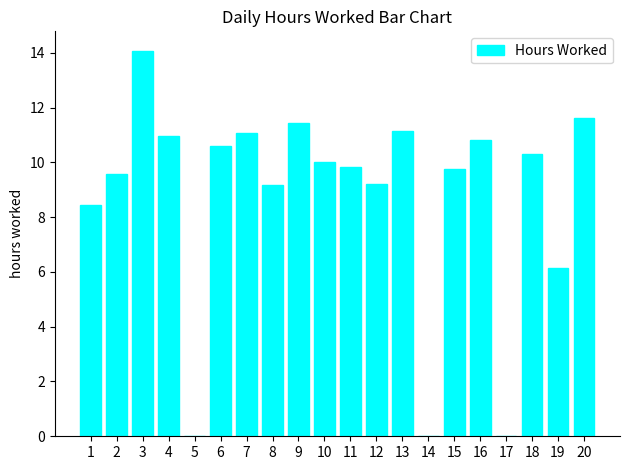

Where is the data nearest to the value 7?

19